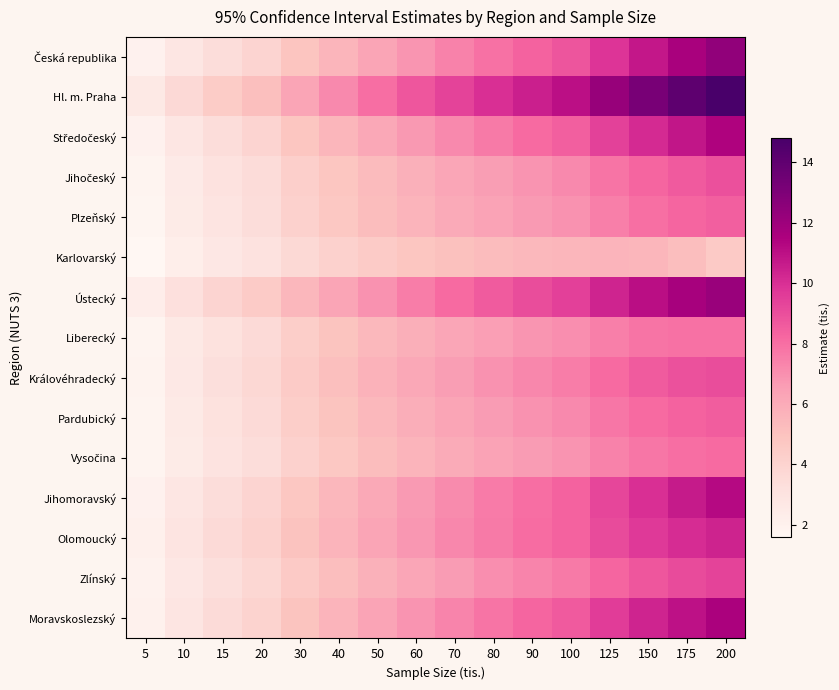

What is the total value across all series at 150?

137.9